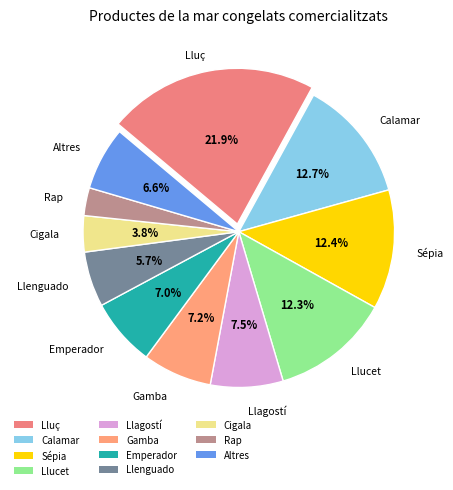

To the nearest percent, what is the difference between the largest and smallest slice percentages?

19%